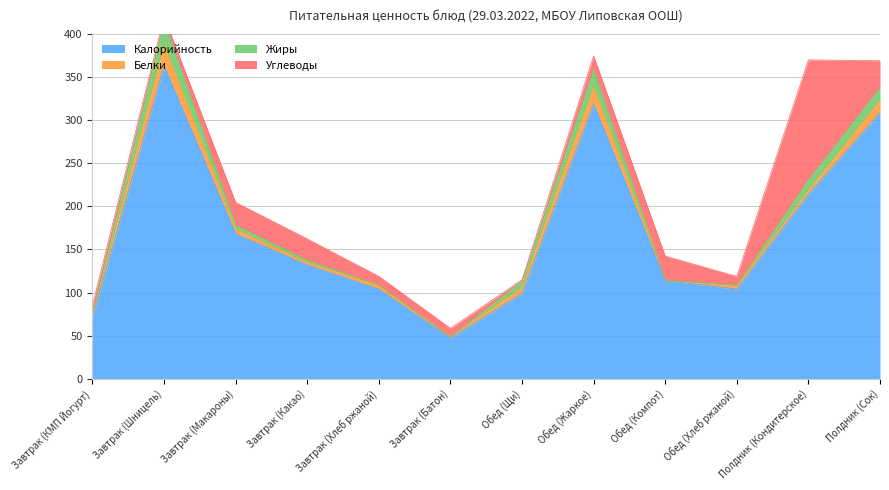

What is the value of the Углеводы point at the 9th from the left?

27.9